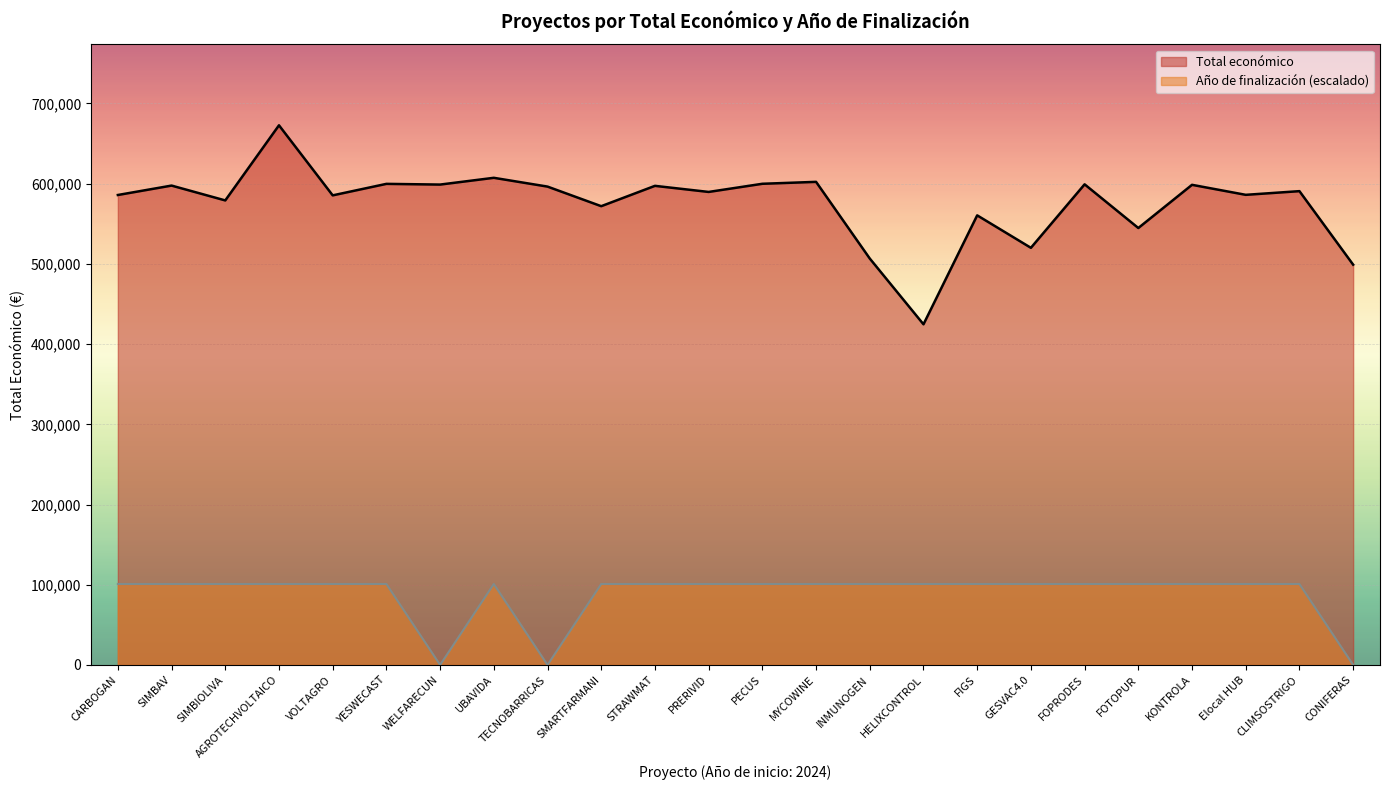

Which series changed the most between SIMBAV and HELIXCONTROL?

Total económico